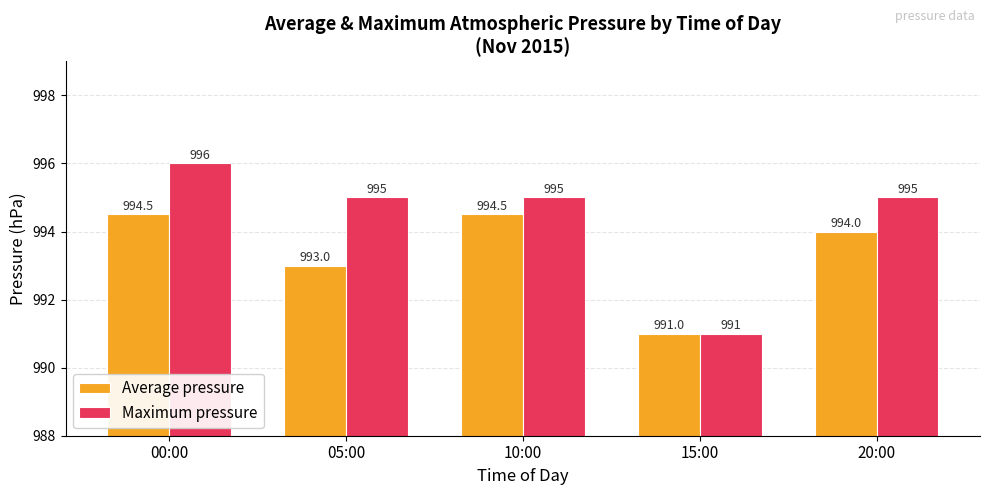

What is the lowest value of the Average pressure series?

991.0